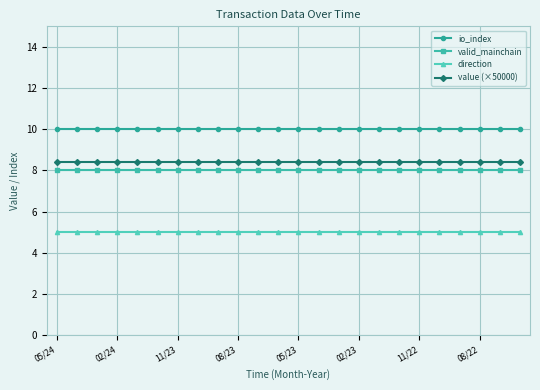

What is the value of the value (×50000) point at the 19th from the left?

8.4